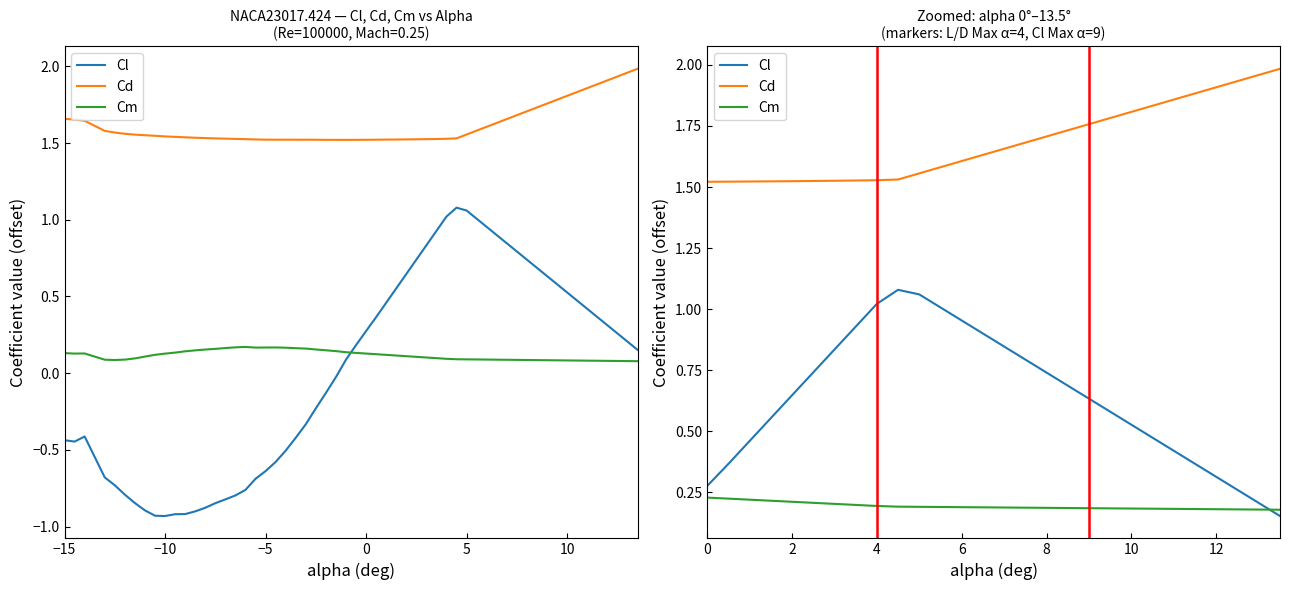

Reading left to right, what are all the values shown in this chart?

Cl: 0.3	0.4	0.5	0.6	0.6	0.7	0.8	0.9	1.0	1.1	1.1	1.0	1.0	0.9	0.8	0.8	0.7	0.7	0.6	0.6	0.5	0.5	0.4	0.4	0.3	0.3	0.2	0.2
Cd: 1.5	1.5	1.5	1.5	1.5	1.5	1.5	1.5	1.5	1.5	1.6	1.6	1.6	1.6	1.7	1.7	1.7	1.7	1.8	1.8	1.8	1.8	1.9	1.9	1.9	1.9	2.0	2.0
Cm: 0.2	0.2	0.2	0.2	0.2	0.2	0.2	0.2	0.2	0.2	0.2	0.2	0.2	0.2	0.2	0.2	0.2	0.2	0.2	0.2	0.2	0.2	0.2	0.2	0.2	0.2	0.2	0.2